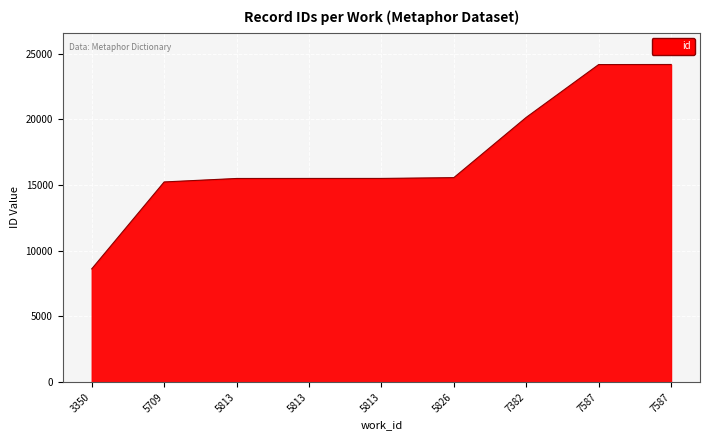

Rank the categories by value from highest to lowest.

7587, 7587, 7382, 5826, 5813, 5813, 5813, 5709, 3350